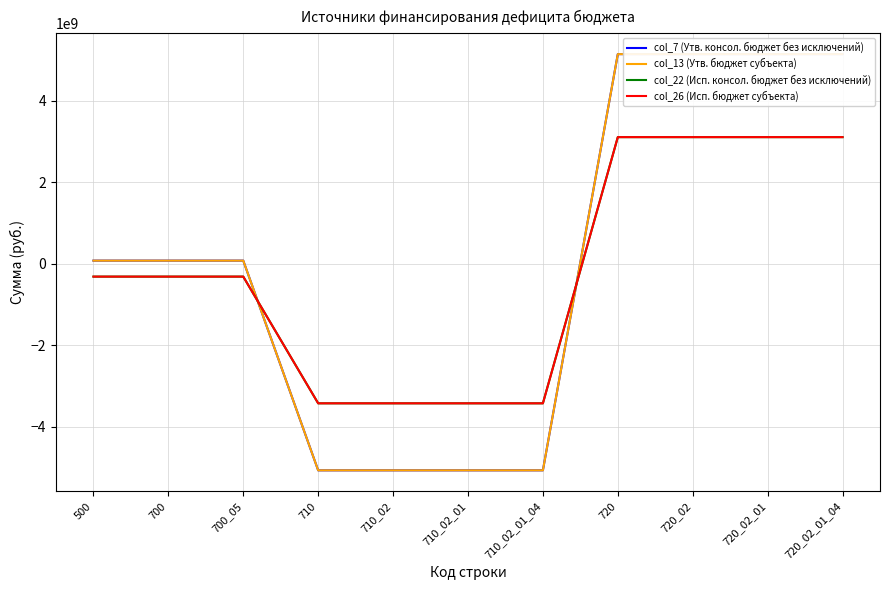

Is it true that col_13 (Утв. бюджет субъекта) equals 19648919.2 at 700_05?

False